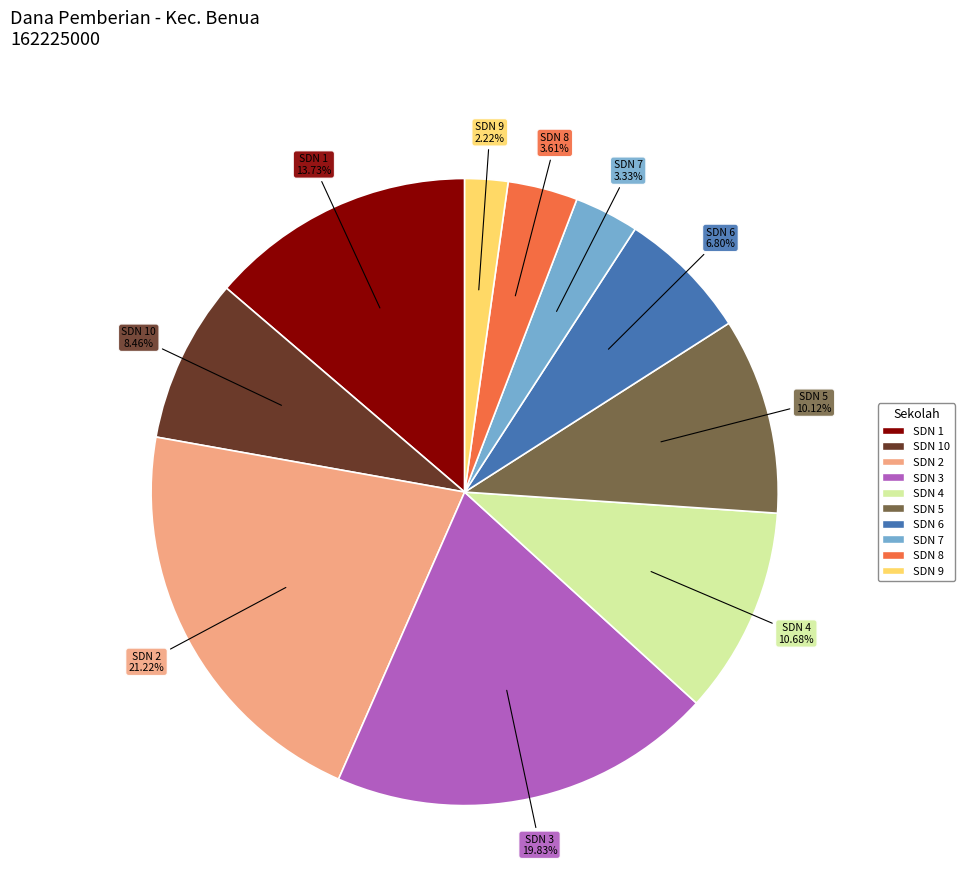

Does any single category account for the majority?

No